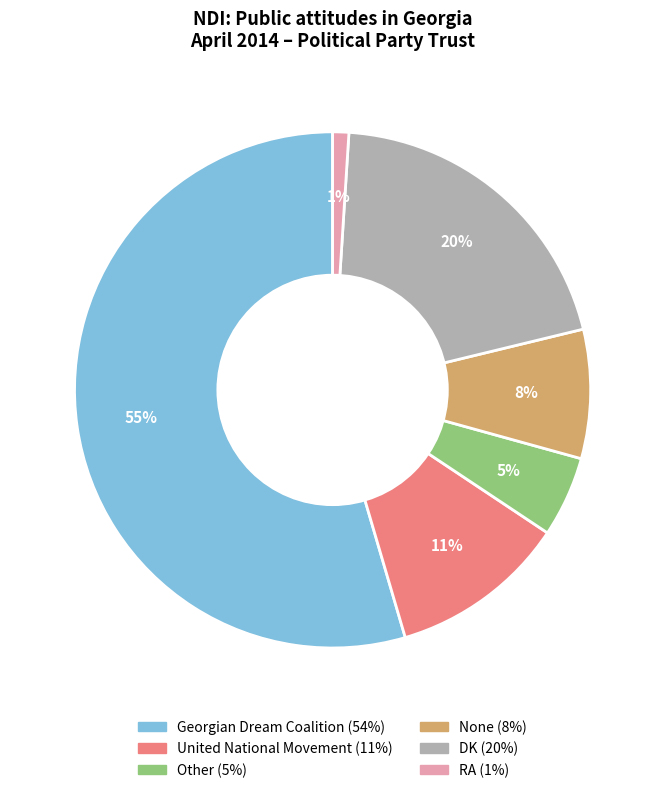

Is there a majority slice in this chart?

Yes